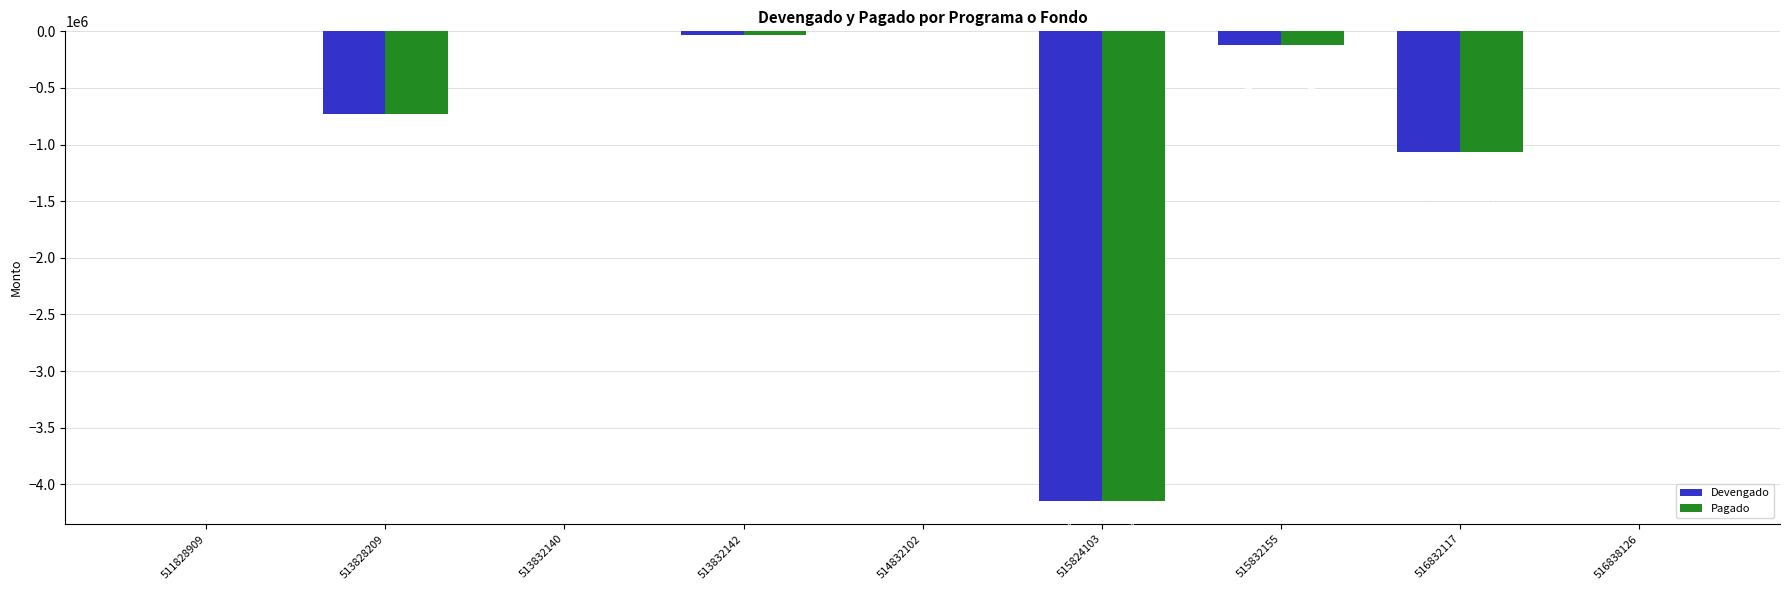

Are the bars horizontal?

No